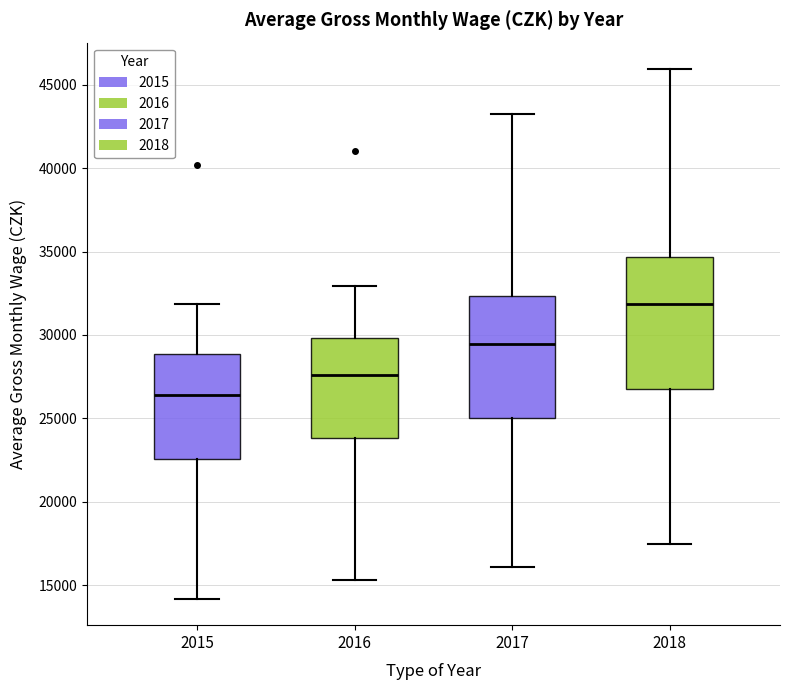

Reading left to right, transcribe this box plot: for each box, give where its median line is, the range the box spans, and where its two whiskers end, as read against the y-axis. The values are not printed on the chart, so give them approximately, as read against the axis.

2015: median 26500, box 22500 to 29000, whiskers 14000 to 32000
2016: median 27500, box 24000 to 30000, whiskers 15500 to 33000
2017: median 29500, box 25000 to 32500, whiskers 16000 to 43000
2018: median 32000, box 27000 to 34500, whiskers 17500 to 46000